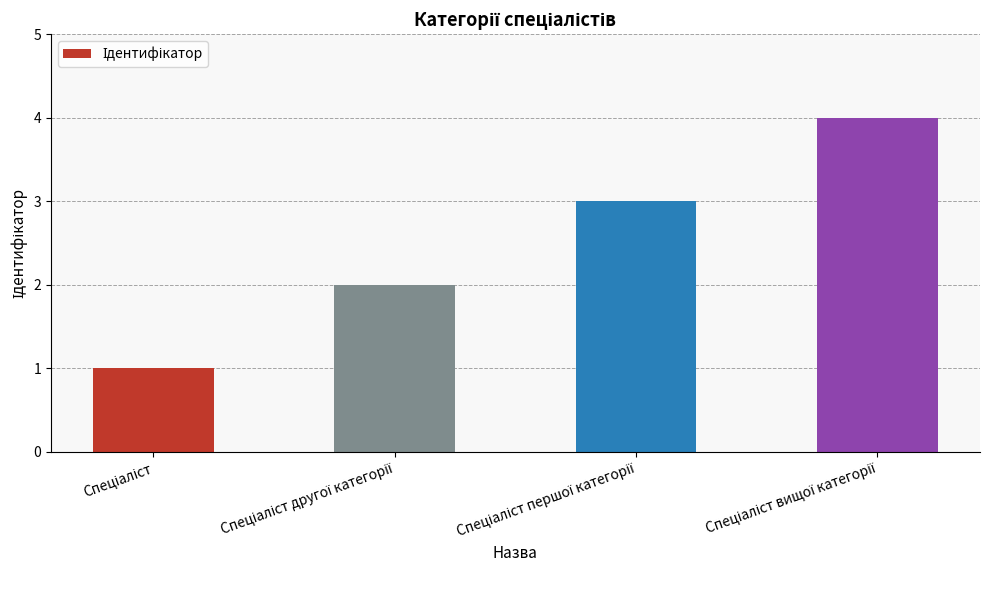

What is the greatest value displayed?

4